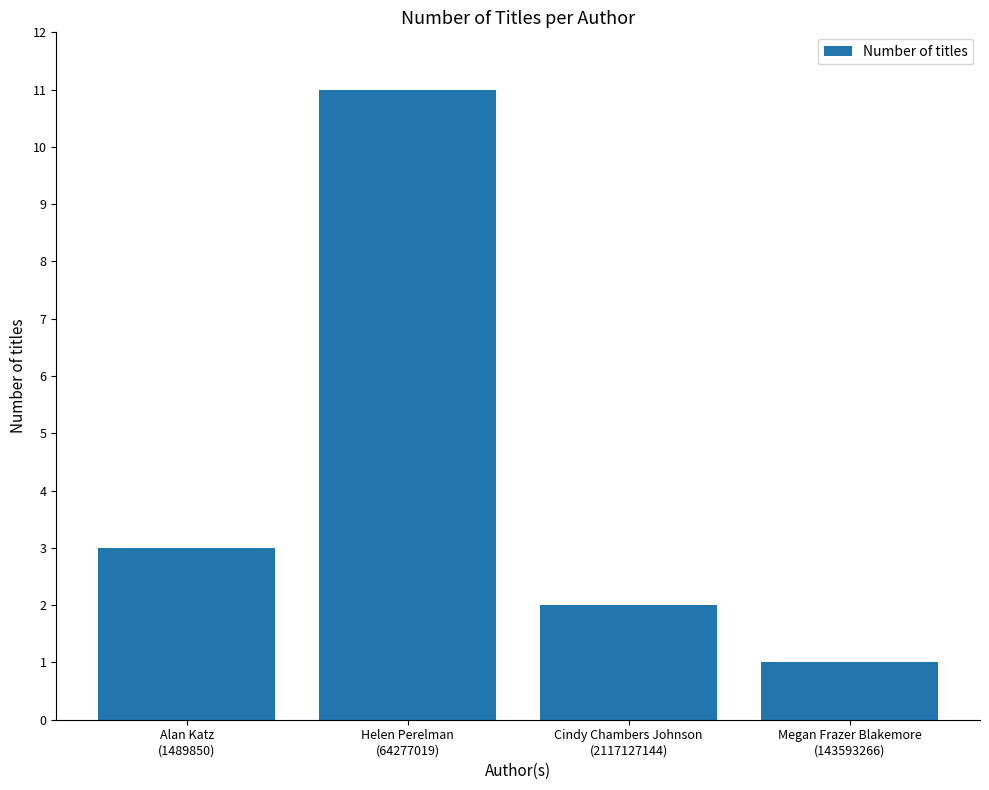

Does the chart contain any negative values?

No